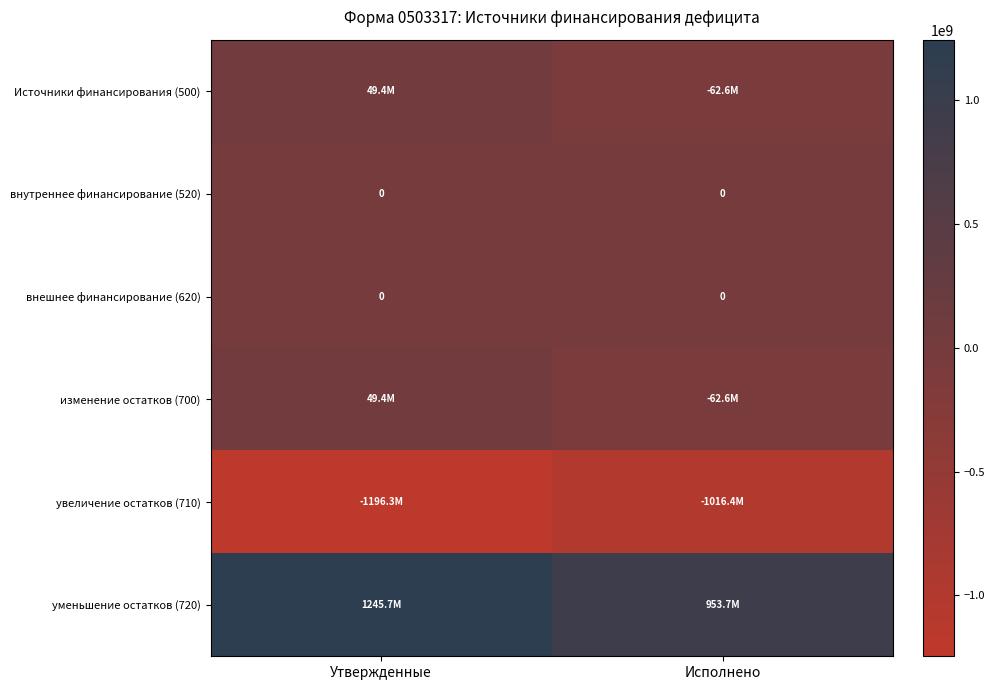

How many data points does each series have?

2